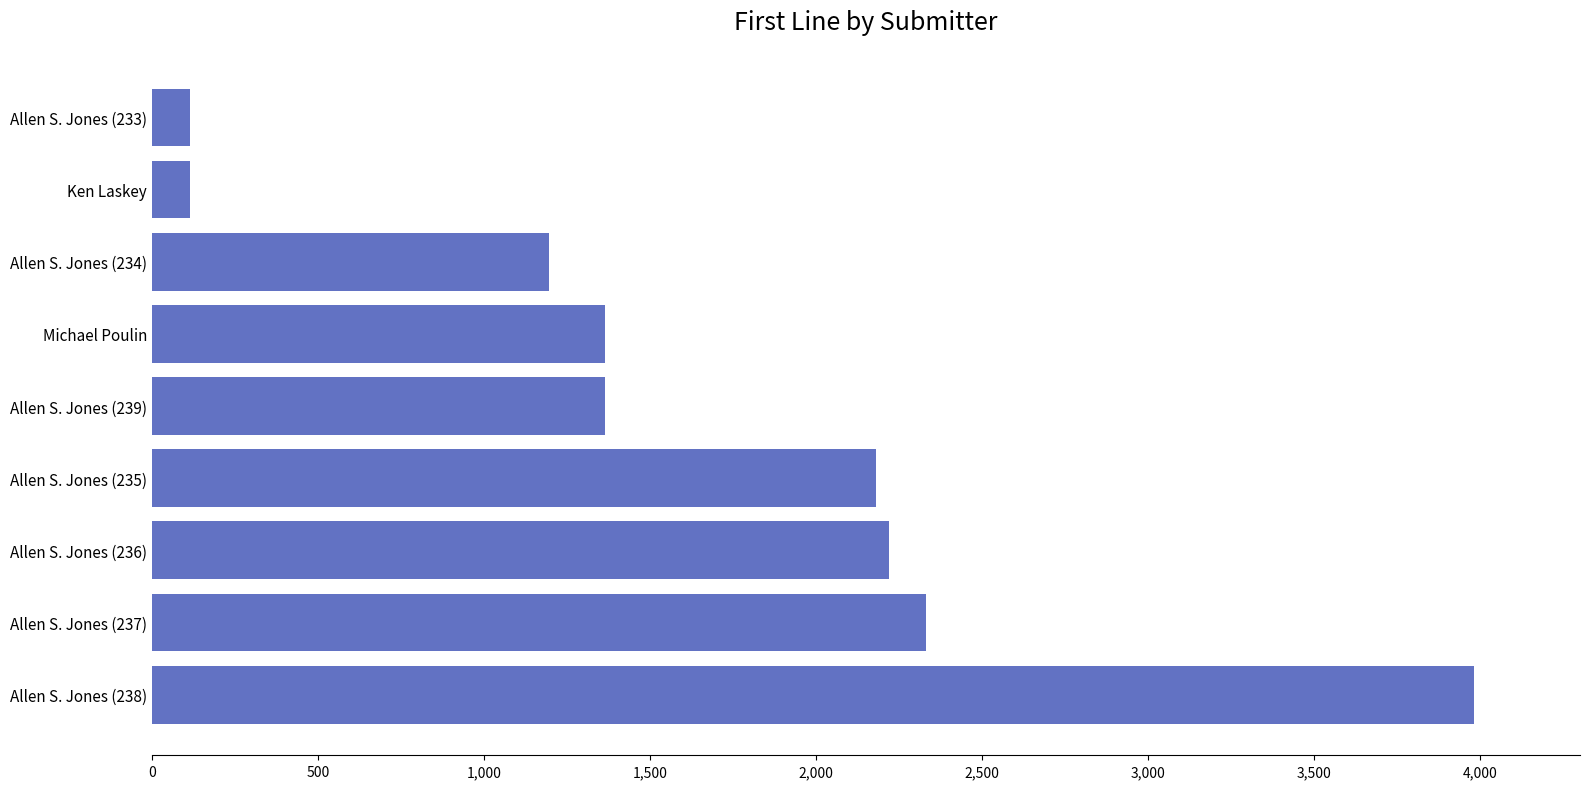

How many series are shown in this chart?

1